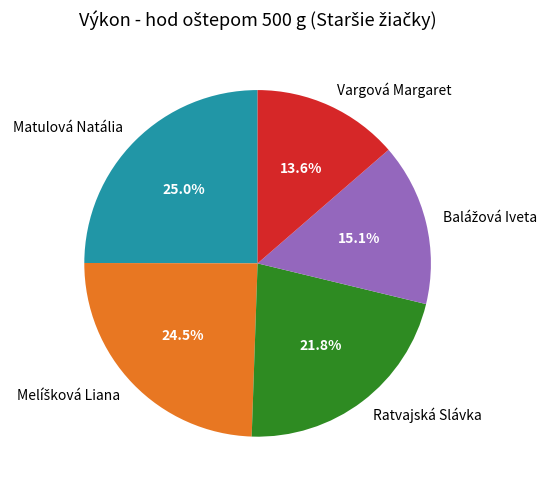

Which slice is the smallest?

Vargová Margaret